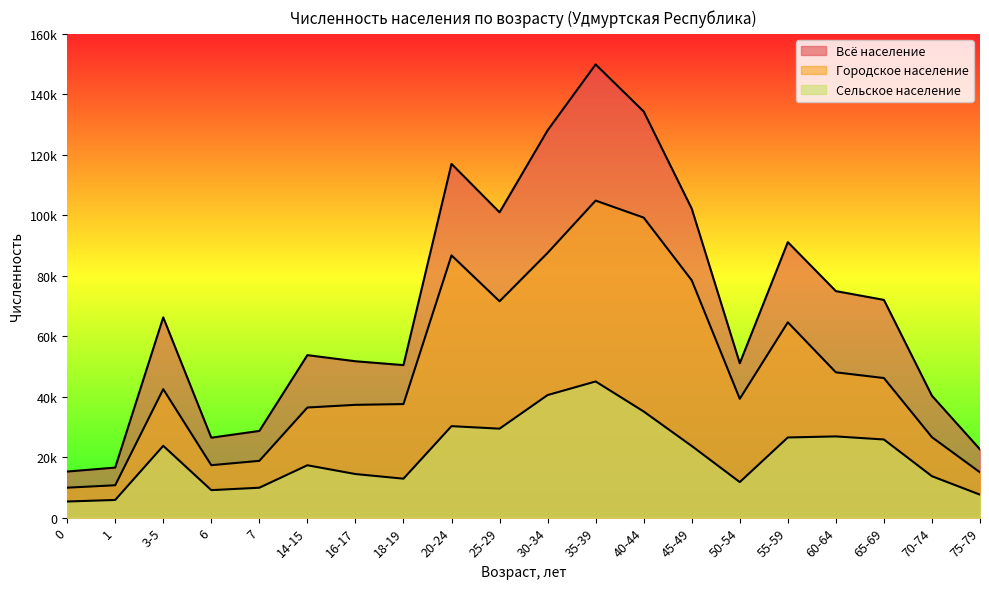

Where is the first local minimum for Сельское население?

6